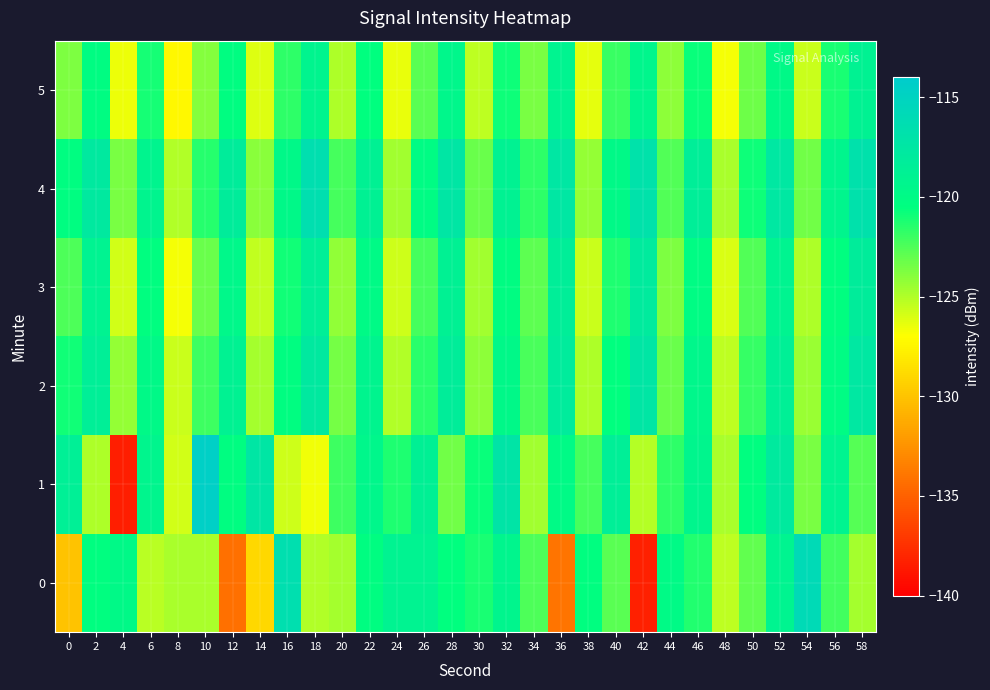

Reading left to right, extract all data points from this chart.

0: 0=-130.0	2=-120.5	4=-119.8	6=-125.2	8=-124.8	10=-124.8	12=-134.3	14=-129.0	16=-116.5	18=-125.0	20=-124.7	22=-120.4	24=-119.1	26=-119.1	28=-120.6	30=-121.2	32=-119.4	34=-122.5	36=-134.1	38=-120.5	40=-122.8	42=-138.3	44=-119.9	46=-121.3	48=-125.3	50=-123.0	52=-119.2	54=-115.9	56=-122.2	58=-124.8
1: 0=-118.6	2=-125.0	4=-138.5	6=-119.3	8=-125.9	10=-114.6	12=-120.4	14=-117.4	16=-125.7	18=-126.7	20=-122.1	22=-119.5	24=-121.3	26=-118.7	28=-123.4	30=-120.8	32=-117.2	34=-124.6	36=-119.9	38=-122.3	40=-118.5	42=-125.1	44=-121.7	46=-119.3	48=-124.8	50=-120.4	52=-117.9	54=-123.6	56=-119.1	58=-122.7
2: 0=-121.0	2=-118.5	4=-124.3	6=-119.8	8=-125.6	10=-122.1	12=-118.9	14=-124.7	16=-120.3	18=-117.8	20=-123.5	22=-119.2	24=-125.0	26=-121.6	28=-118.3	30=-124.1	32=-119.7	34=-122.4	36=-118.1	38=-124.9	40=-120.6	42=-117.4	44=-123.2	46=-119.5	48=-125.3	50=-121.9	52=-118.6	54=-124.4	56=-120.1	58=-117.6
3: 0=-122.5	2=-119.0	4=-125.8	6=-120.4	8=-126.7	10=-123.2	12=-119.6	14=-125.4	16=-121.0	18=-118.5	20=-124.2	22=-119.9	24=-125.7	26=-122.3	28=-118.8	30=-124.6	32=-120.2	34=-122.9	36=-118.4	38=-125.6	40=-121.3	42=-118.0	44=-123.7	46=-120.1	48=-126.0	50=-122.6	52=-119.1	54=-124.9	56=-120.5	58=-118.2
4: 0=-120.3	2=-117.8	4=-123.6	6=-119.2	8=-125.0	10=-121.5	12=-118.2	14=-124.0	16=-119.7	18=-116.5	20=-122.3	22=-118.8	24=-124.6	26=-120.1	28=-117.4	30=-123.2	32=-118.9	34=-121.7	36=-117.5	38=-124.3	40=-119.8	42=-116.9	44=-122.6	46=-118.4	48=-124.8	50=-120.9	52=-117.6	54=-123.4	56=-119.3	58=-116.8
5: 0=-123.7	2=-120.2	4=-126.5	6=-121.1	8=-127.4	10=-123.9	12=-120.3	14=-126.1	16=-121.7	18=-119.2	20=-124.9	22=-120.6	24=-126.4	26=-122.8	28=-119.5	30=-125.3	32=-120.9	34=-123.6	36=-119.1	38=-126.3	40=-122.0	42=-119.4	44=-124.1	46=-120.8	48=-126.7	50=-123.3	52=-119.8	54=-125.6	56=-121.2	58=-118.9